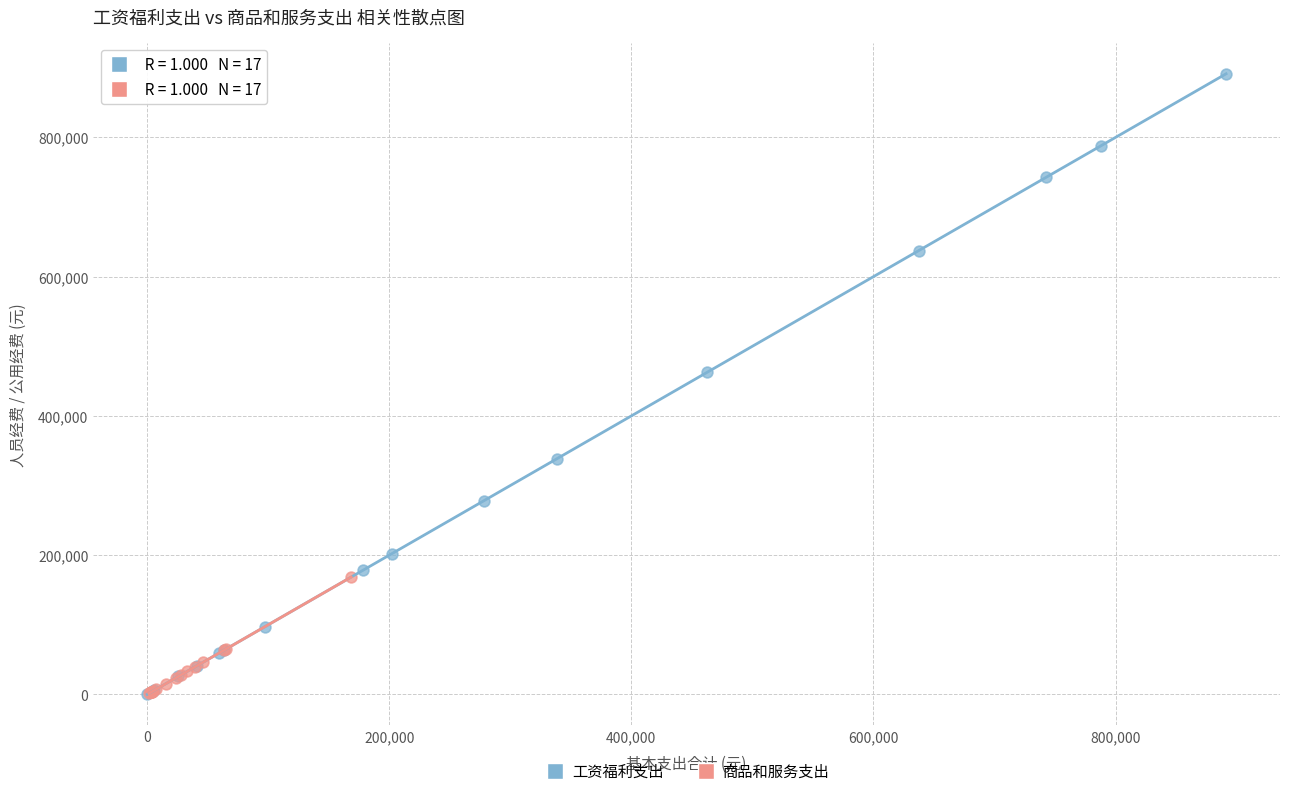

Which series reaches the maximum Y coordinate?

工资福利支出